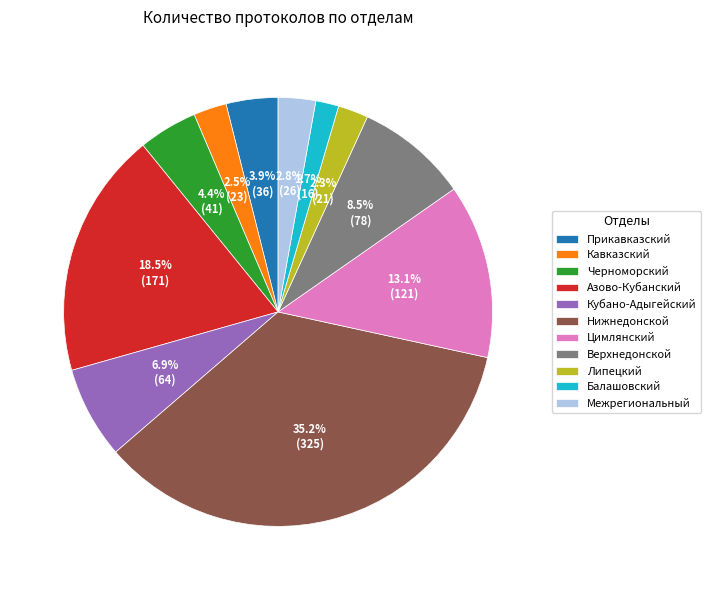

Count the number of slices in the pie.

11